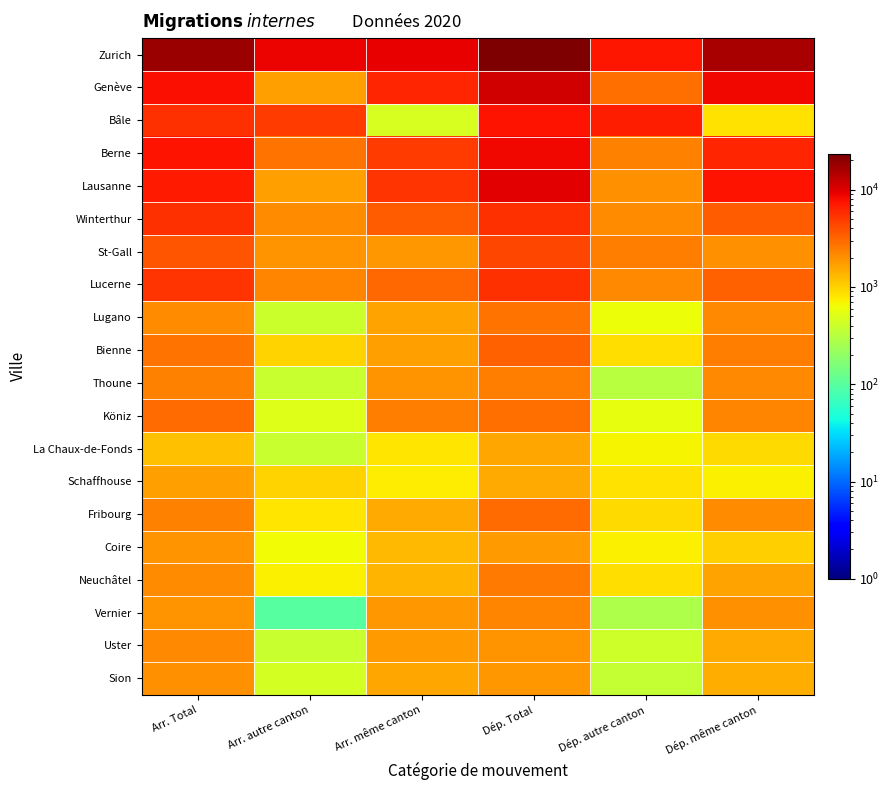

What is the total value across all series at Dép. autre canton?

35369